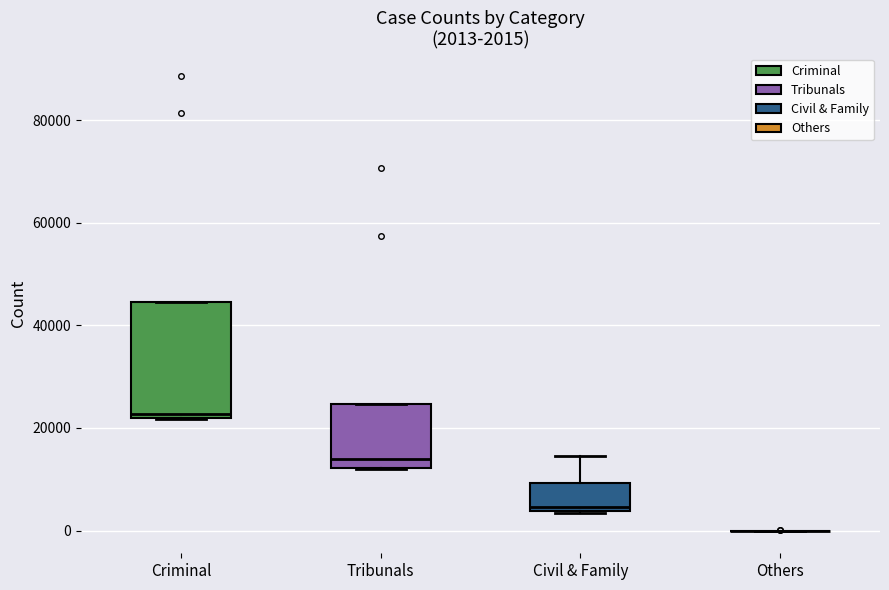

Comparing the boxes themselves (not the whiskers), which one is the tallest?

Criminal